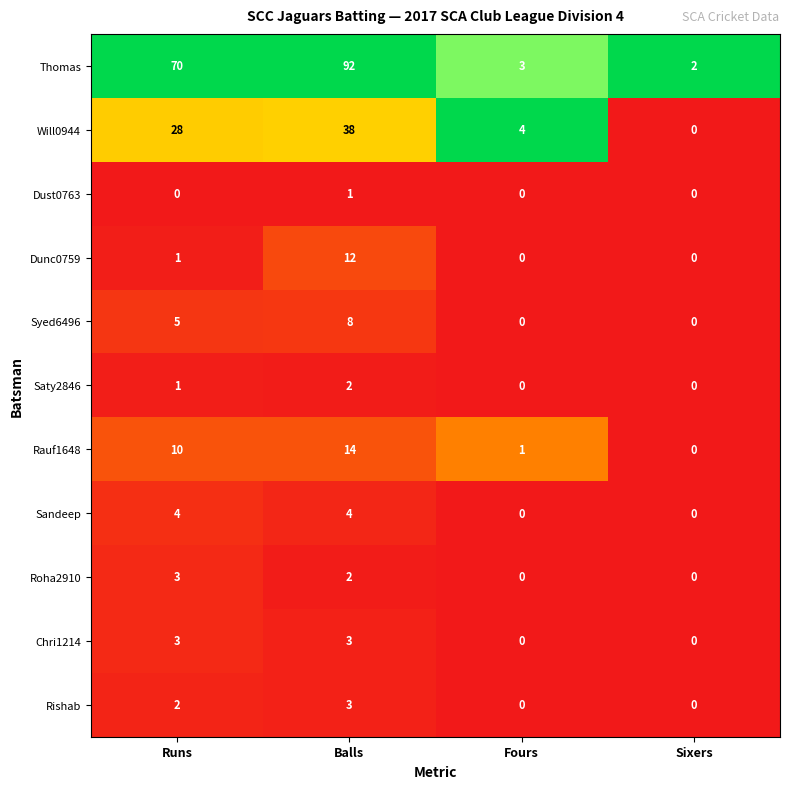

What is the spread (max minus min) of values at Fours?

4